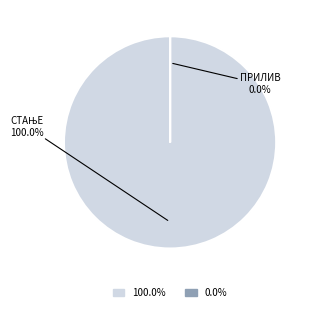

Between ПРИЛИВ РФЗО ПО УГОВОРУ ЗА 2020. and СТАЊЕ ПРЕДХОДНОГ ДАНА, which is larger?

СТАЊЕ ПРЕДХОДНОГ ДАНА